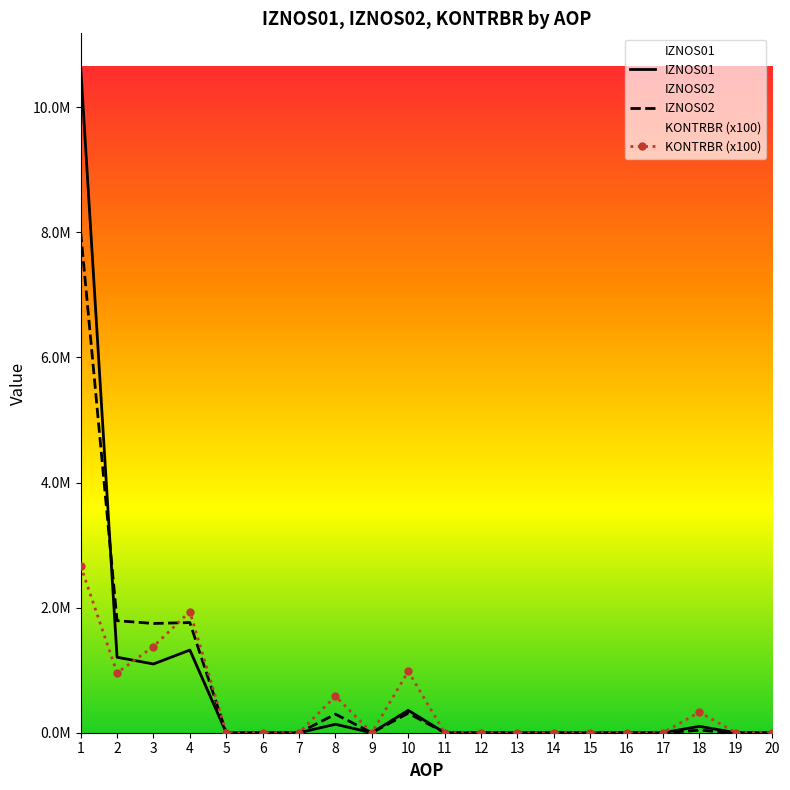

Reading left to right, extract all data points from this chart.

IZNOS01: 1=10647954.0	2=1206646.0	3=1098631.0	4=1321568.0	5=0.0	6=0.0	7=0.0	8=135212.0	9=0.0	10=358149.0	11=0.0	12=0.0	13=0.0	14=0.0	15=0.0	16=0.0	17=0.0	18=101671.0	19=0.0	20=0.0
IZNOS02: 1=8005516.9	2=1790445.1	3=1746611.4	4=1760952.2	5=0.0	6=0.0	7=0.0	8=297078.4	9=0.0	10=311419.2	11=0.0	12=0.0	13=0.0	14=0.0	15=0.0	16=0.0	17=0.0	18=40320.7	19=0.0	20=0.0
KONTRBR: 1=2665898.8	2=957507.2	3=1377556.1	4=1937388.9	5=0.0	6=0.0	7=0.0	8=583495.0	9=0.0	10=980987.3	11=0.0	12=0.0	13=0.0	14=0.0	15=0.0	16=0.0	17=0.0	18=328162.1	19=0.0	20=0.0